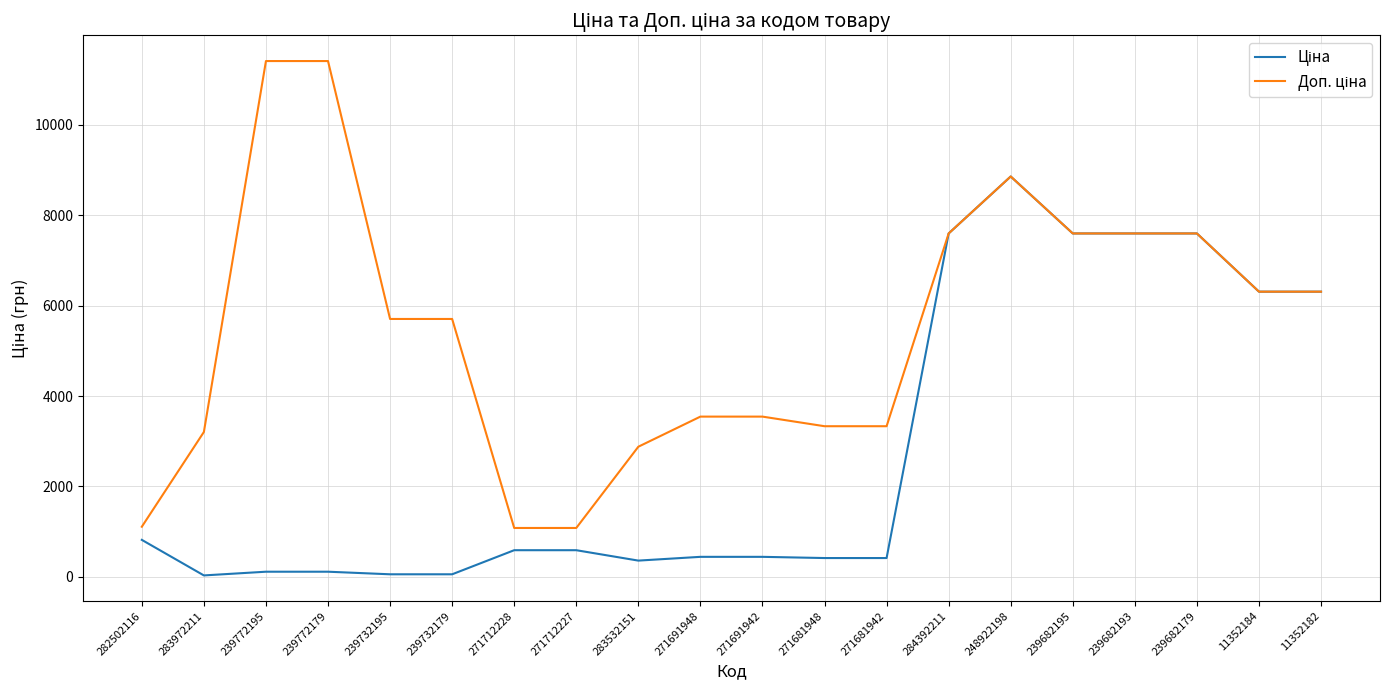

At which category is the sum across all series the highest?

248922198